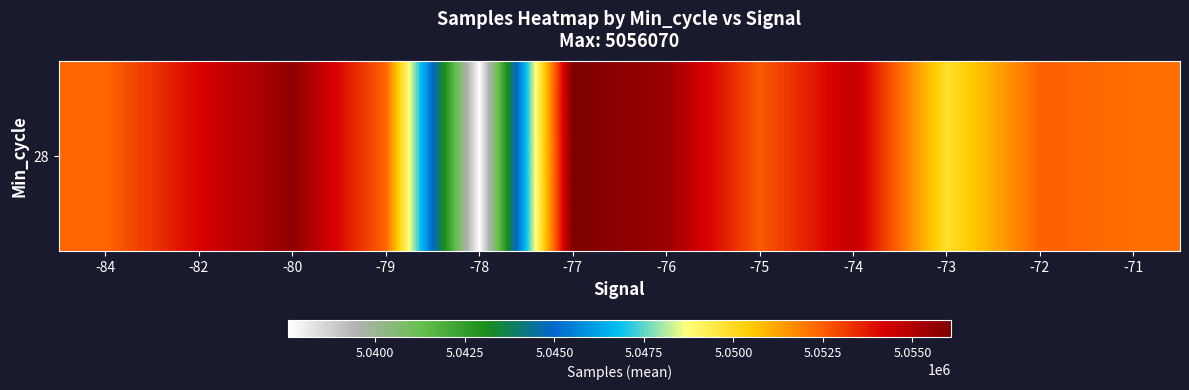

The value at -77 is 5056070.0. True or false?

True